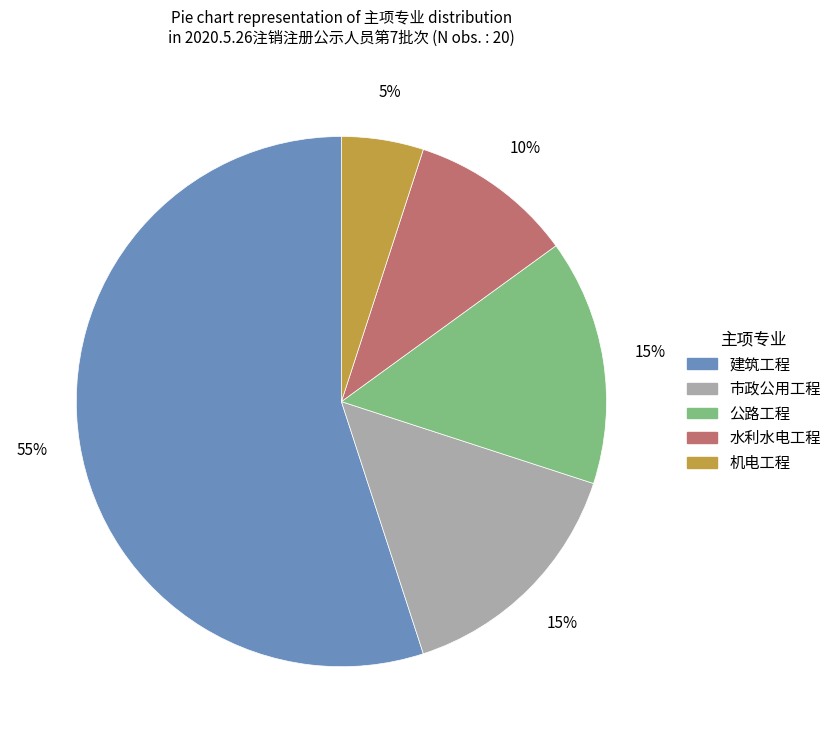

Count the number of slices in the pie.

5